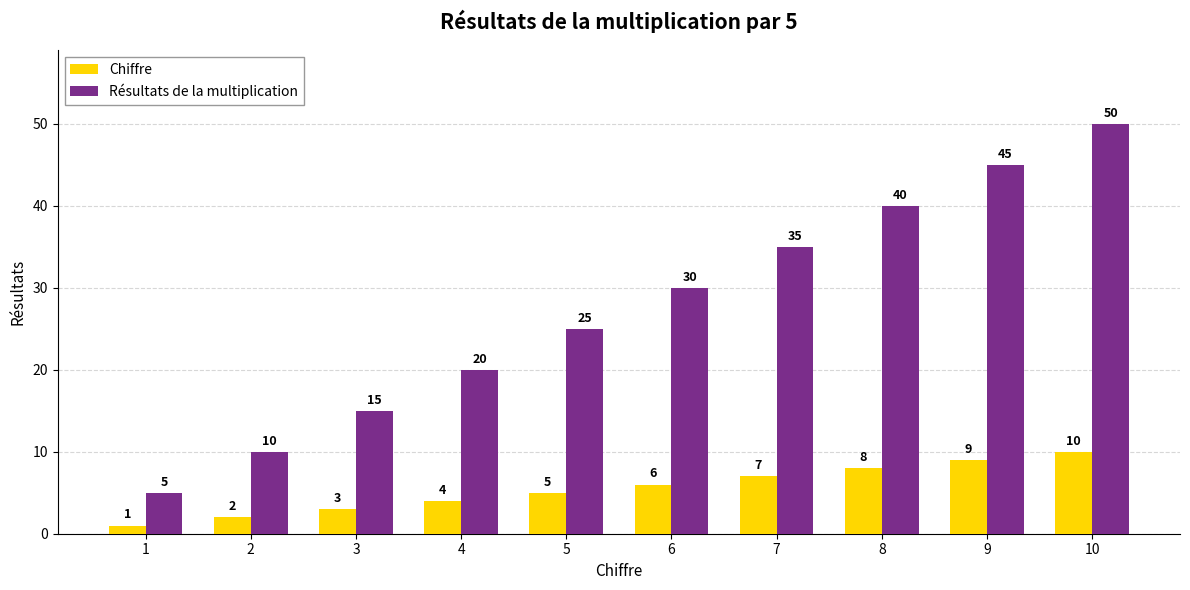

Reading right to left, what are all the values shown in this chart?

Chiffre: 10=10	9=9	8=8	7=7	6=6	5=5	4=4	3=3	2=2	1=1
Résultats de la multiplication: 10=50	9=45	8=40	7=35	6=30	5=25	4=20	3=15	2=10	1=5